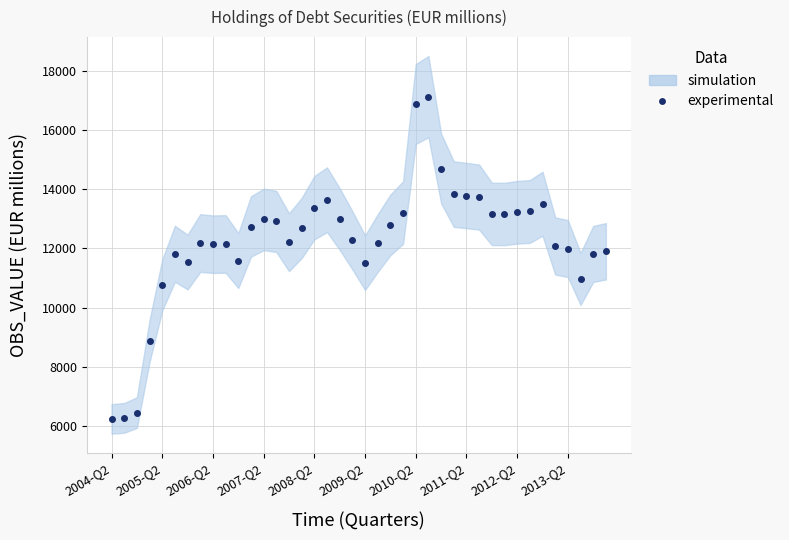

What is the maximum value shown in the chart?

17128.0